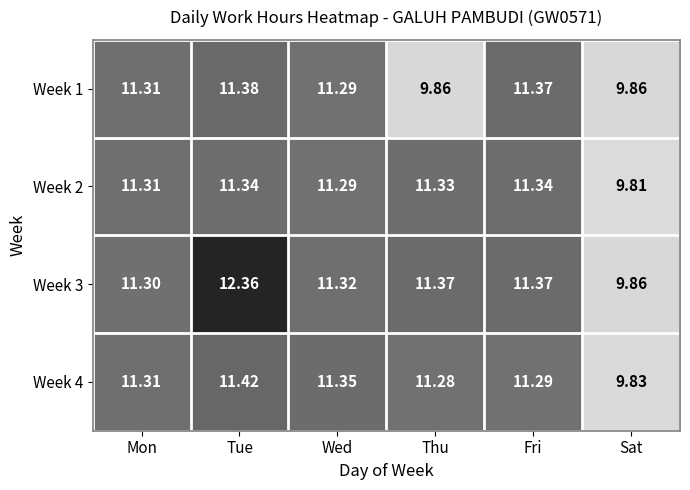

At which label is Week 2 closest to 10?

Sat